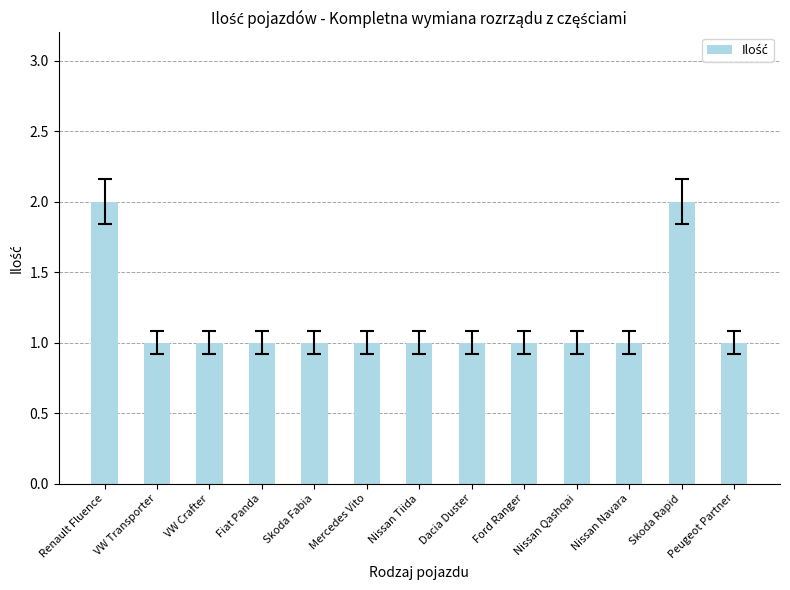

What is the ratio of the value at Mercedes Vito to the value at Ford Ranger?

1.0